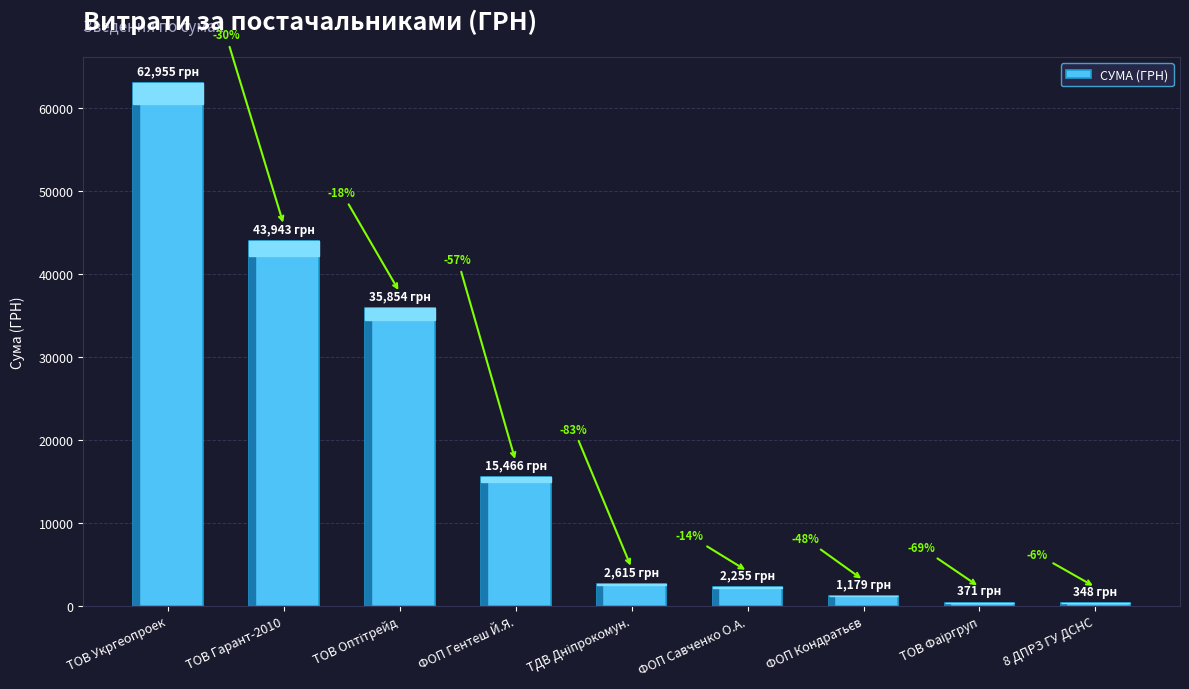

Reading left to right, transcribe all the data shown in this chart.

ТОВ Укргеопроек=62955.0	ТОВ Гарант-2010=43943.4	ТОВ Оптітрейд=35854.0	ФОП Гентеш Й.Я.=15466.0	ТДВ Дніпрокомун.=2615.0	ФОП Савченко О.А.=2255.2	ФОП Кондратьєв=1179.0	ТОВ Фаіргруп=370.6	8 ДПРЗ ГУ ДСНС=348.2